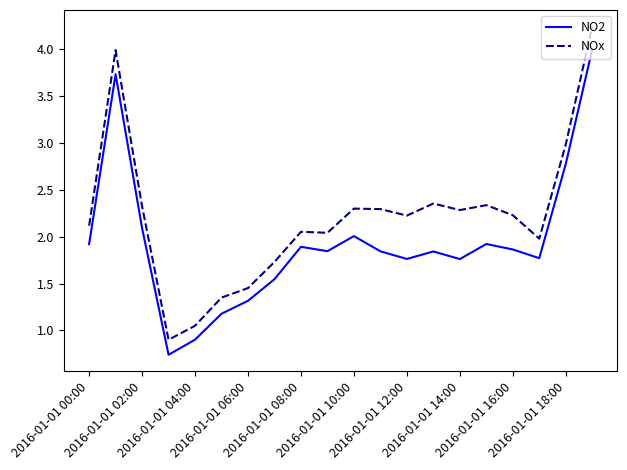

In NOx, how many points are lower than both neighbors (excluding endpoints)?

5